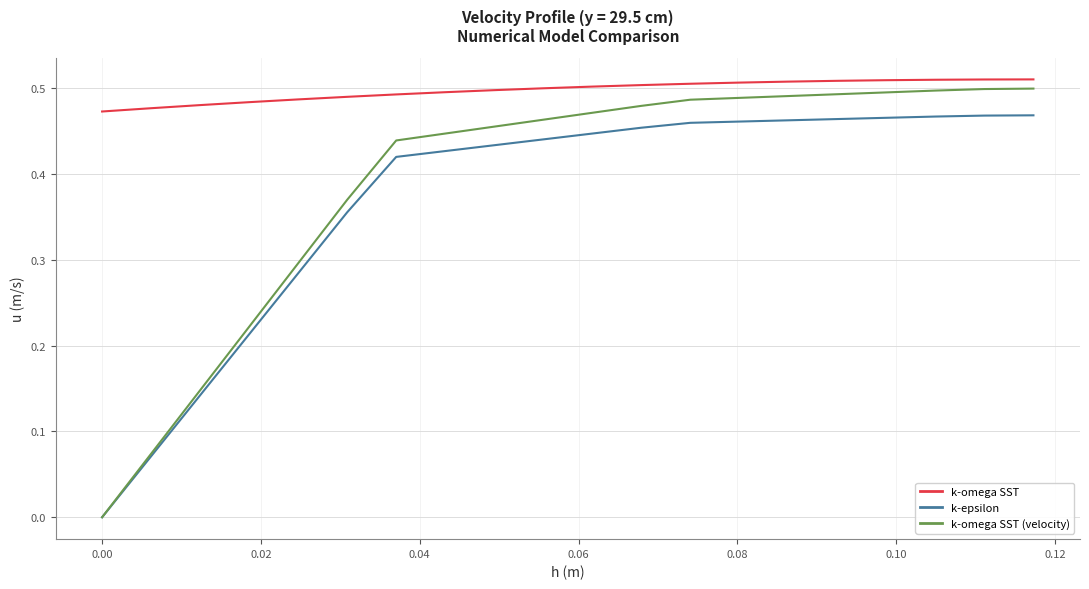

Is this an area chart (filled region under the line)?

No